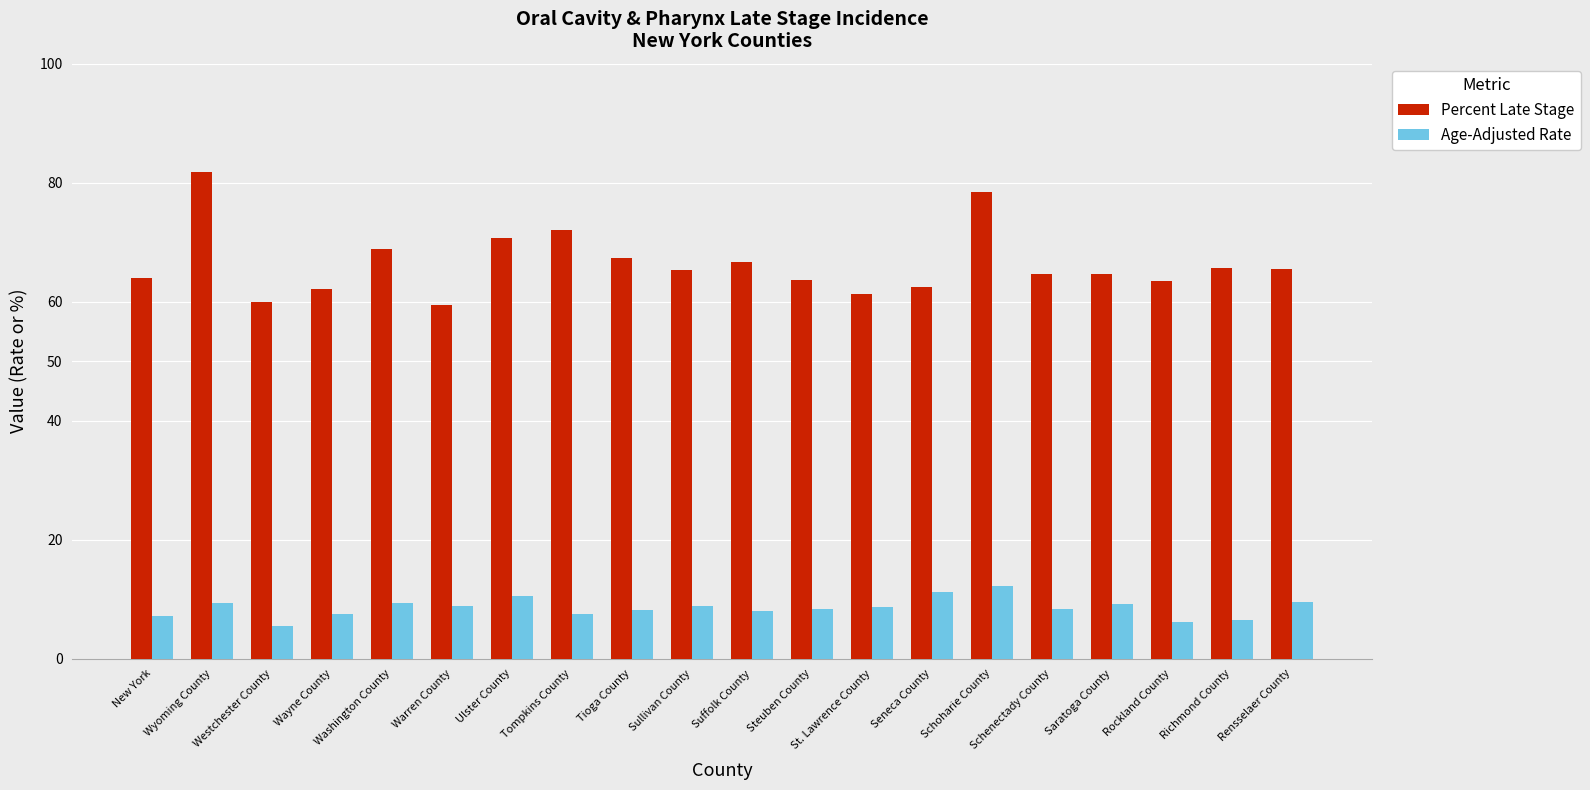

At New York, list the series in order from smallest to largest.

Age-Adjusted Rate, Percent Late Stage